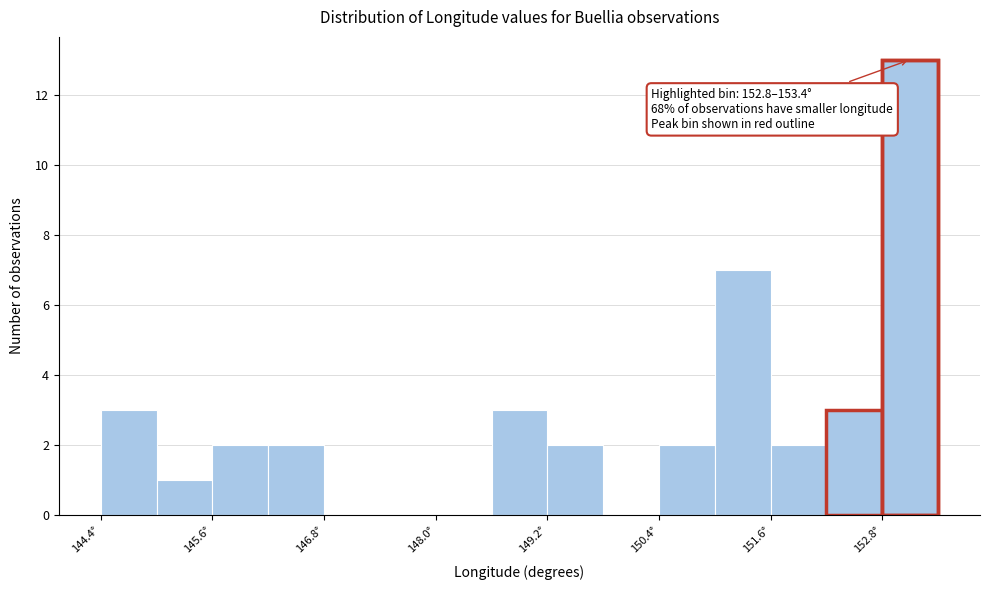

Read against the x-axis, roughly where is the centre of the tallest bar?

153.2